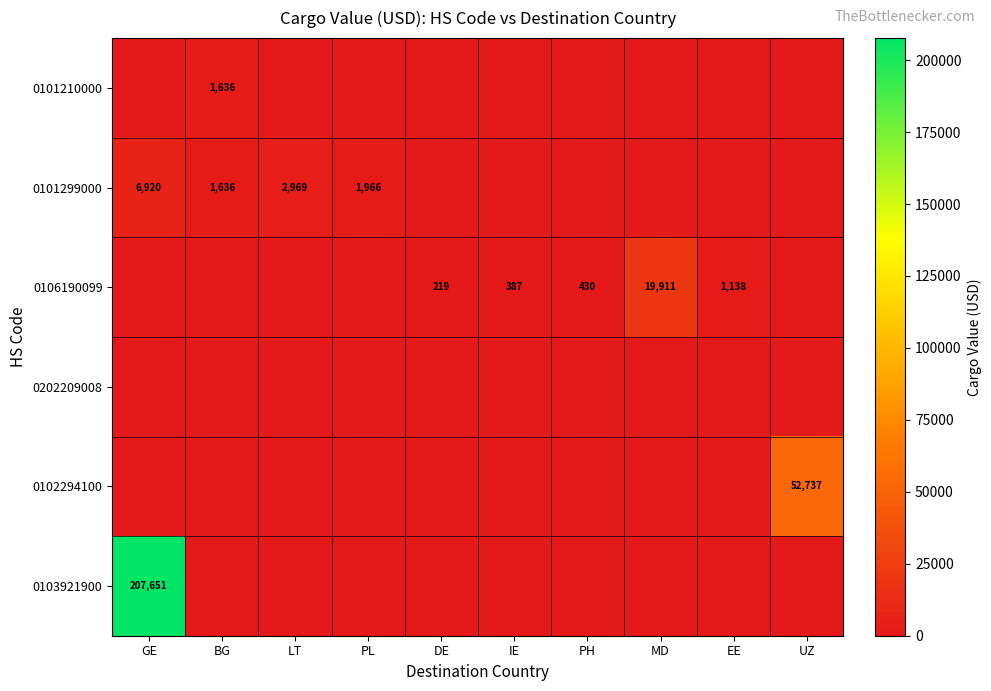

What is the difference between the highest and lowest values at LT?

2969